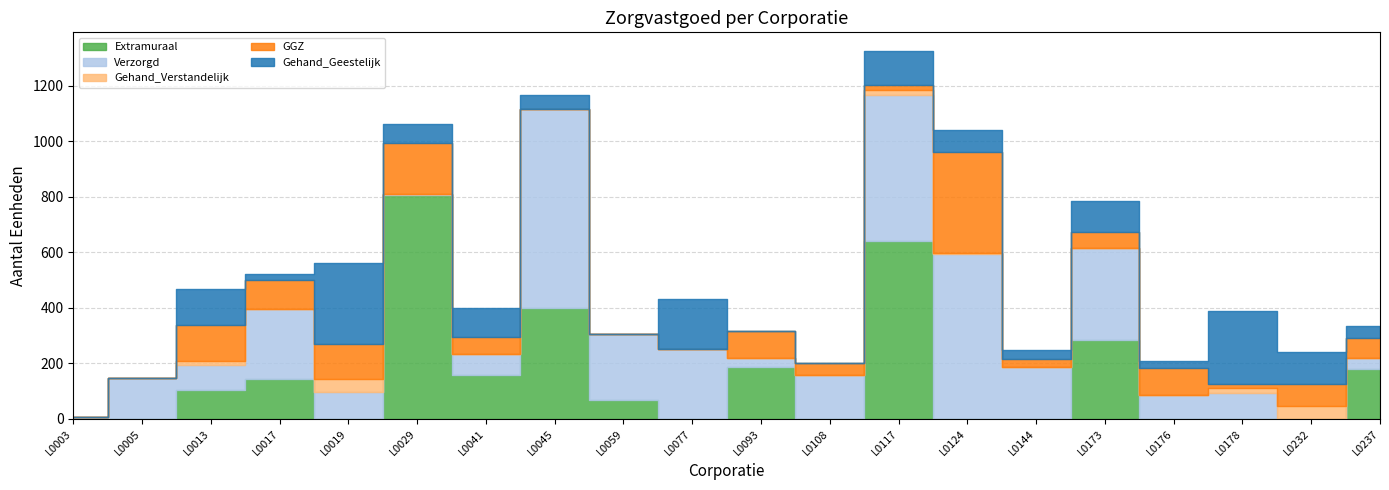

Reading right to left, list all the values displayed in this chart.

Extramuraal: L0237=181	L0232=0	L0178=0	L0176=0	L0173=283	L0144=0	L0124=0	L0117=642	L0108=0	L0093=188	L0077=0	L0059=69	L0045=398	L0041=159	L0029=806	L0019=0	L0017=145	L0013=105	L0005=0	L0003=0
Verzorgd: L0237=37	L0232=0	L0178=93	L0176=85	L0173=333	L0144=187	L0124=596	L0117=525	L0108=158	L0093=33	L0077=253	L0059=237	L0045=720	L0041=75	L0029=5	L0019=97	L0017=252	L0013=88	L0005=146	L0003=6
Gehand_Verstandelijk: L0237=0	L0232=47	L0178=18	L0176=0	L0173=0	L0144=0	L0124=2	L0117=18	L0108=0	L0093=0	L0077=0	L0059=0	L0045=0	L0041=0	L0029=0	L0019=48	L0017=0	L0013=16	L0005=0	L0003=0
GGZ: L0237=74	L0232=78	L0178=15	L0176=99	L0173=59	L0144=29	L0124=365	L0117=17	L0108=42	L0093=97	L0077=0	L0059=0	L0045=0	L0041=60	L0029=184	L0019=125	L0017=105	L0013=129	L0005=0	L0003=0
Gehand_Geestelijk: L0237=44	L0232=117	L0178=262	L0176=25	L0173=111	L0144=32	L0124=78	L0117=125	L0108=0	L0093=0	L0077=178	L0059=0	L0045=51	L0041=104	L0029=67	L0019=293	L0017=21	L0013=130	L0005=0	L0003=0